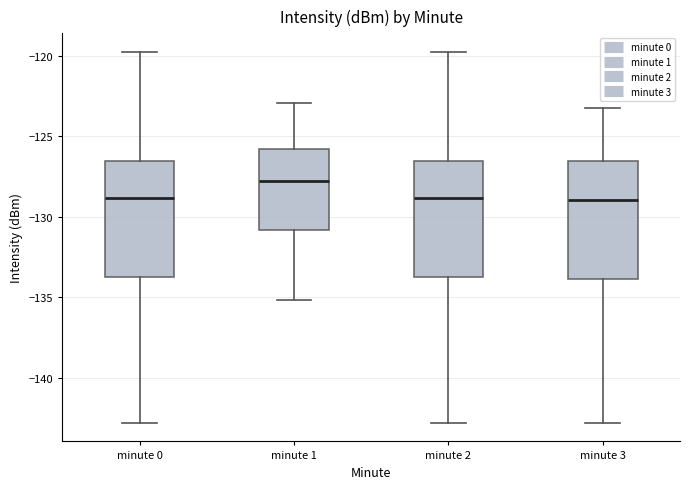

Reading left to right, transcribe this box plot: for each box, give where its median line is, the range the box spans, and where its two whiskers end, as read against the y-axis. The values are not printed on the chart, so give them approximately, as read against the axis.

minute 0: median -129.0, box -134.0 to -126.5, whiskers -143.0 to -120.0
minute 1: median -128.0, box -131.0 to -126.0, whiskers -135.0 to -123.0
minute 2: median -129.0, box -134.0 to -126.5, whiskers -143.0 to -120.0
minute 3: median -129.0, box -134.0 to -126.5, whiskers -143.0 to -123.0